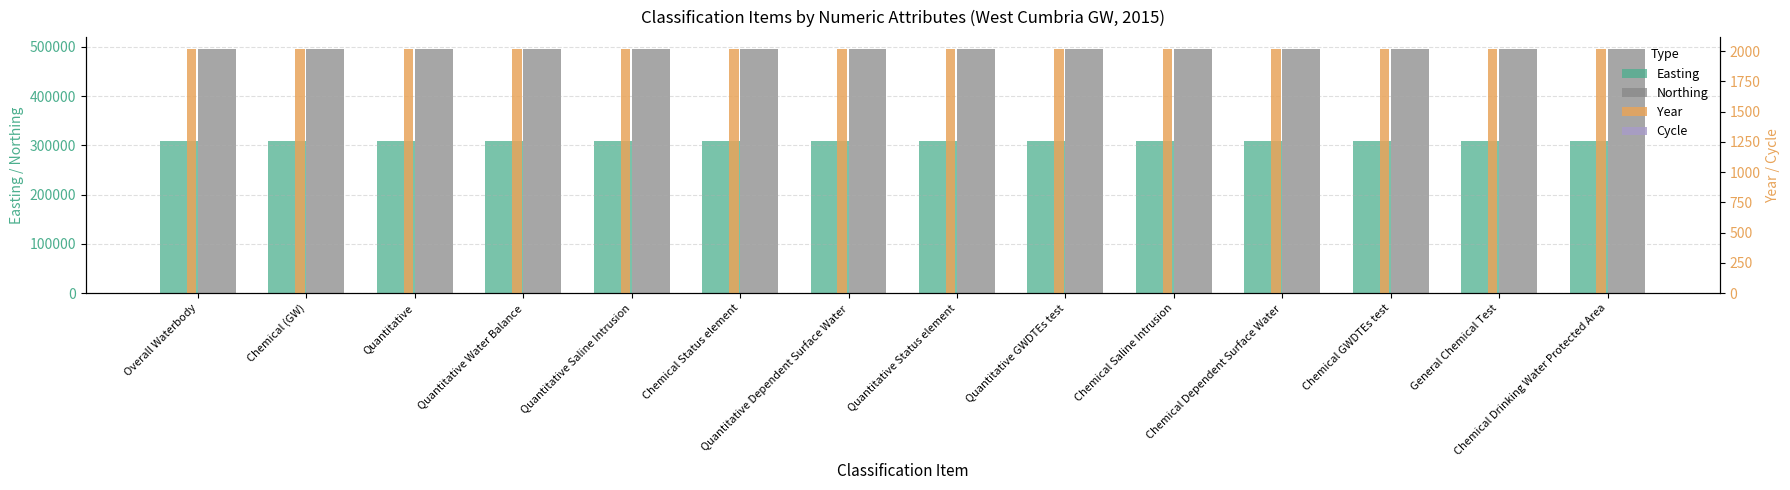

What position from the right is Chemical Status element?

9